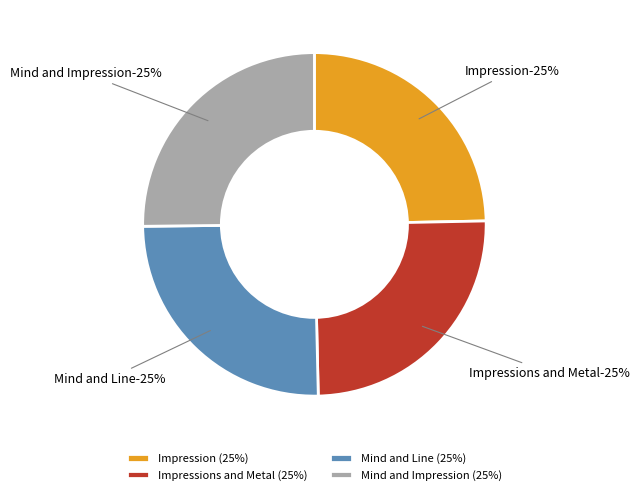

How many slices are in this pie chart?

4